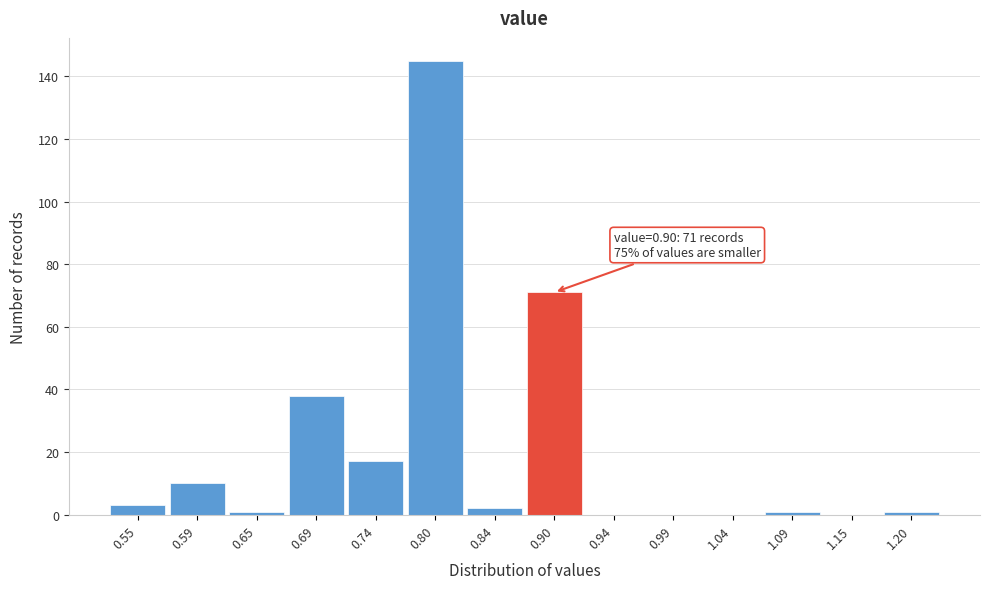

Reading right to left, extract all data points from this chart.

1.20=1	1.15=0	1.09=1	1.04=0	0.99=0	0.94=0	0.90=71	0.84=2	0.80=145	0.74=17	0.69=38	0.65=1	0.59=10	0.55=3